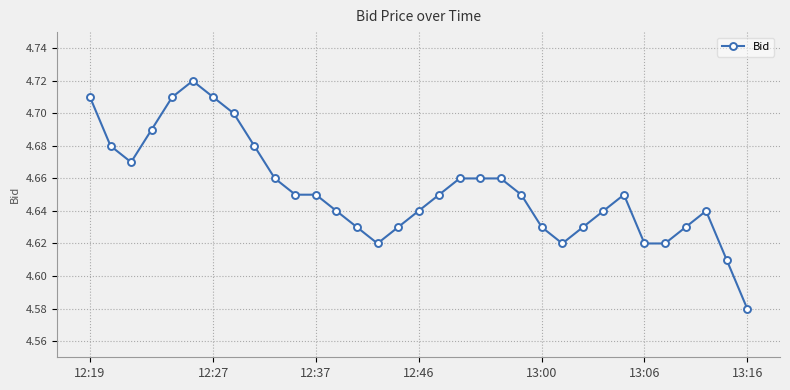

How many values are between 4 and 5?

33